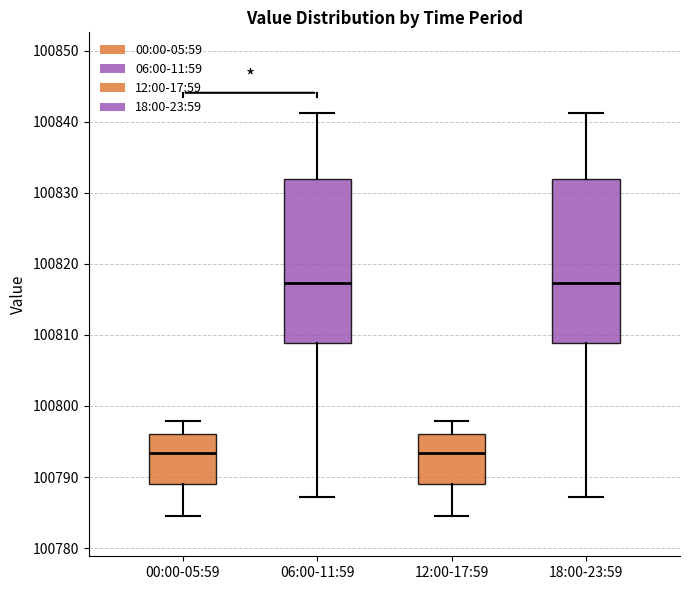

Where is the lower edge of the box for 18:00-23:59 on the y-axis? The values are not printed on the chart, so give them approximately, as read against the axis.

100809